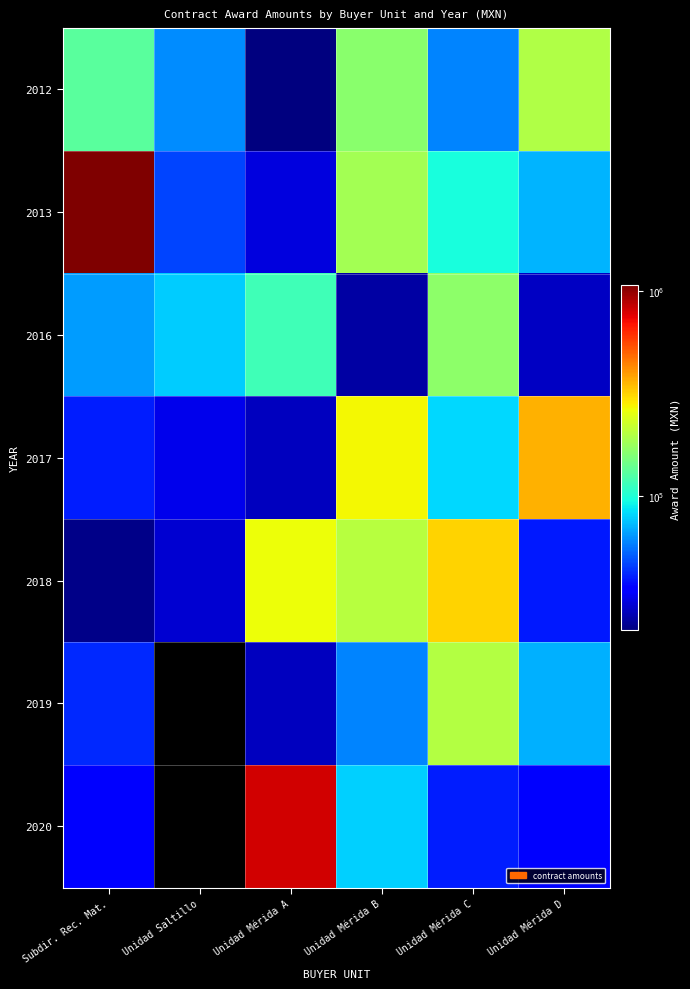

Reading left to right, extract all data points from this chart.

2012: Subdir. Rec. Mat.=130322.4	Unidad Saltillo=61600.0	Unidad Mérida A=22000.0	Unidad Mérida B=164391.0	Unidad Mérida C=59568.3	Unidad Mérida D=195580.0
2013: Subdir. Rec. Mat.=1068906.0	Unidad Saltillo=46800.0	Unidad Mérida A=30650.0	Unidad Mérida B=186128.0	Unidad Mérida C=95865.0	Unidad Mérida D=71676.0
2016: Subdir. Rec. Mat.=65550.0	Unidad Saltillo=77700.0	Unidad Mérida A=115252.0	Unidad Mérida B=25000.0	Unidad Mérida C=166597.0	Unidad Mérida D=28038.0
2017: Subdir. Rec. Mat.=39831.5	Unidad Saltillo=31854.0	Unidad Mérida A=27500.0	Unidad Mérida B=270904.0	Unidad Mérida C=82300.0	Unidad Mérida D=360788.0
2018: Subdir. Rec. Mat.=23000.0	Unidad Saltillo=28960.0	Unidad Mérida A=264387.0	Unidad Mérida B=202025.0	Unidad Mérida C=312900.0	Unidad Mérida D=39558.0
2019: Subdir. Rec. Mat.=42231.0	Unidad Saltillo=0.0	Unidad Mérida A=27514.0	Unidad Mérida B=59306.0	Unidad Mérida C=200304.0	Unidad Mérida D=70000.0
2020: Subdir. Rec. Mat.=35000.0	Unidad Saltillo=0.0	Unidad Mérida A=805000.0	Unidad Mérida B=79599.0	Unidad Mérida C=40201.0	Unidad Mérida D=34514.0